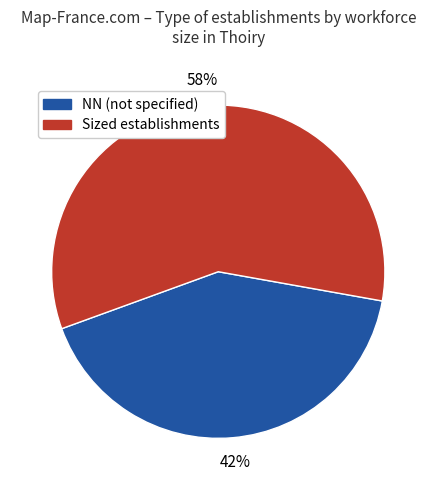

To the nearest percent, what portion does NN (not specified) represent?

42%